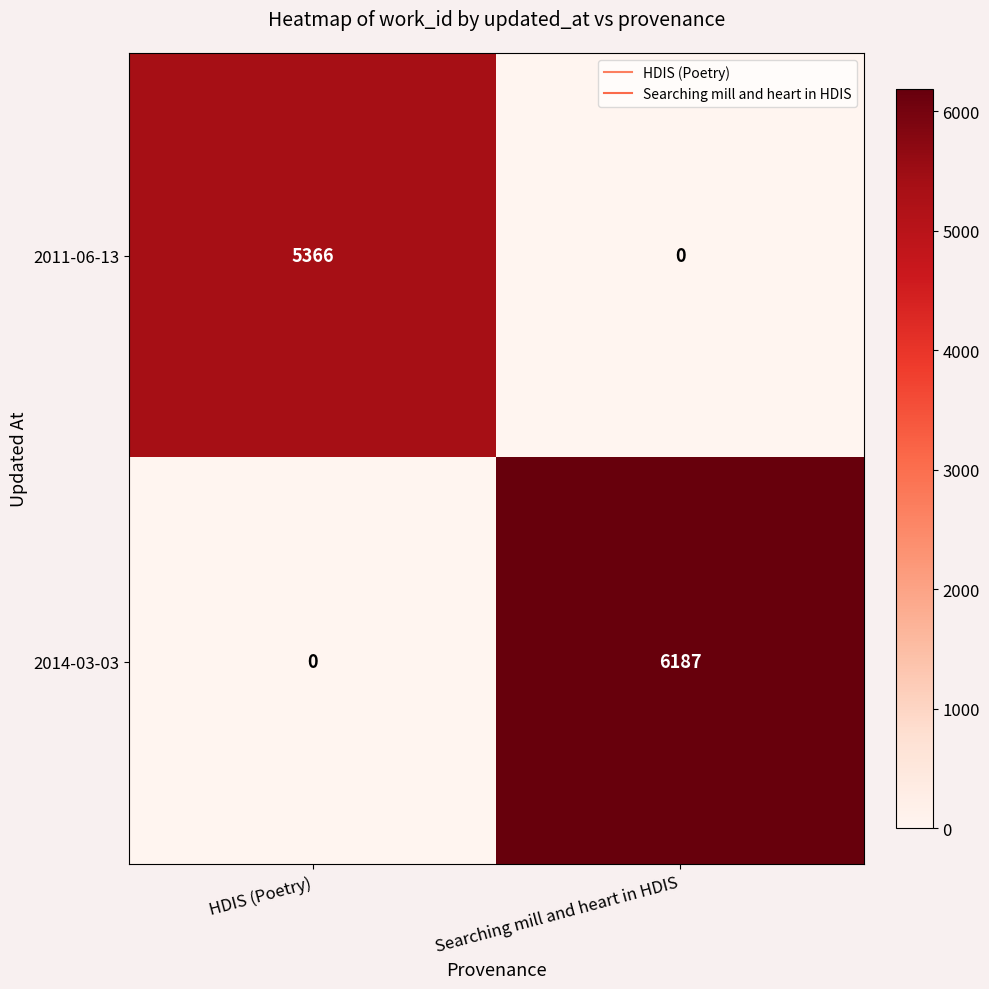

Reading left to right, what are all the values shown in this chart?

2011-06-13: HDIS (Poetry)=5366	Searching mill and heart in HDIS=0
2014-03-03: HDIS (Poetry)=0	Searching mill and heart in HDIS=6187